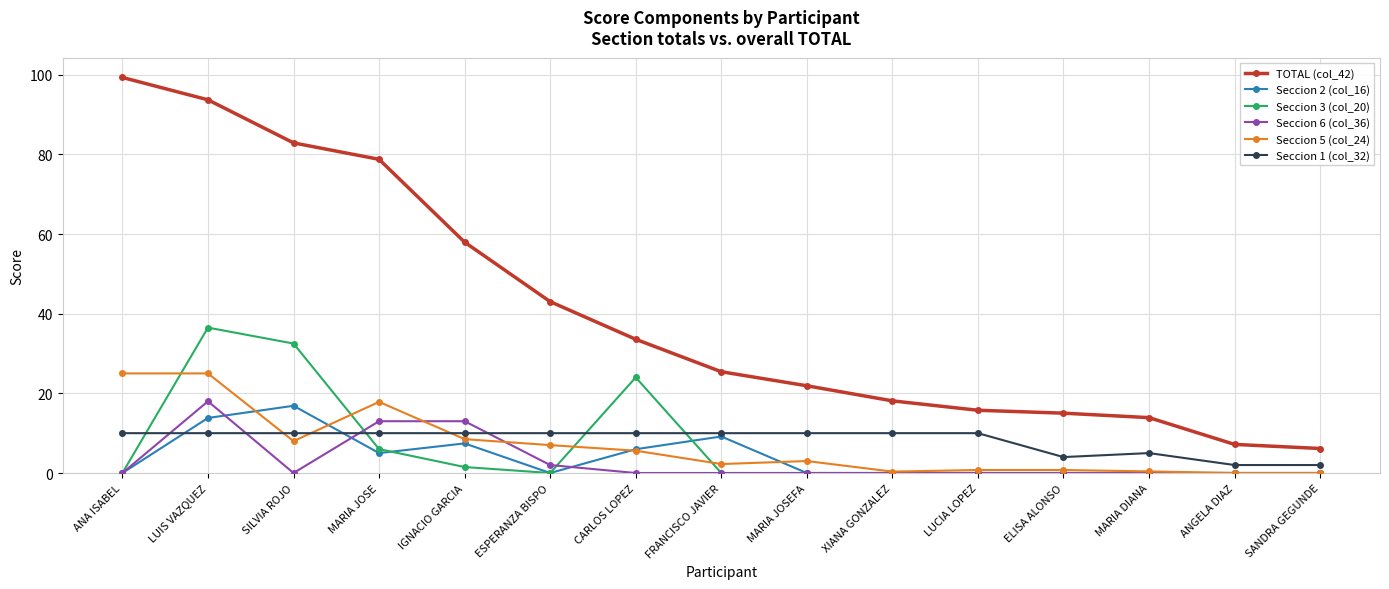

Where is the first local minimum for Seccion 5 (col_24)?

SILVIA ROJO